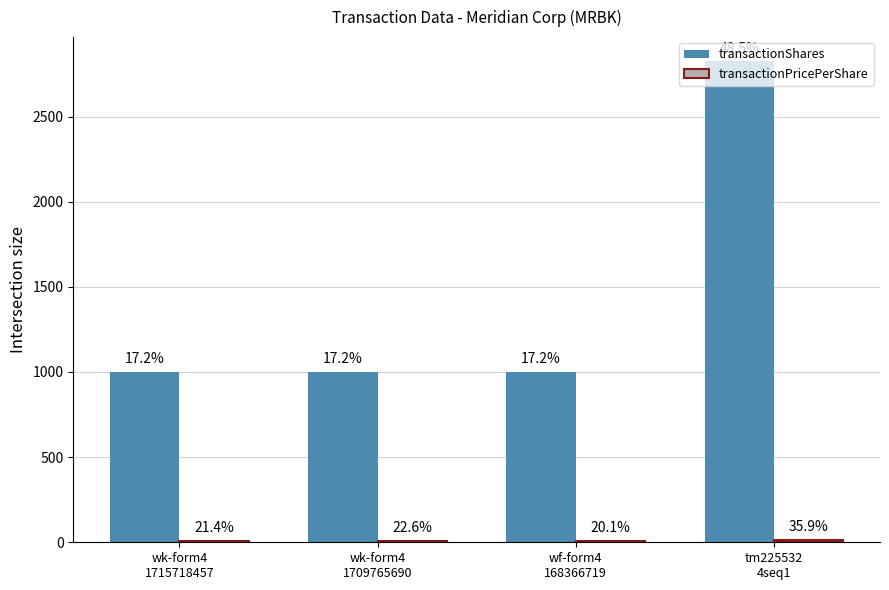

Which category has the lowest value in the transactionPricePerShare series?

wf-form4
168366719